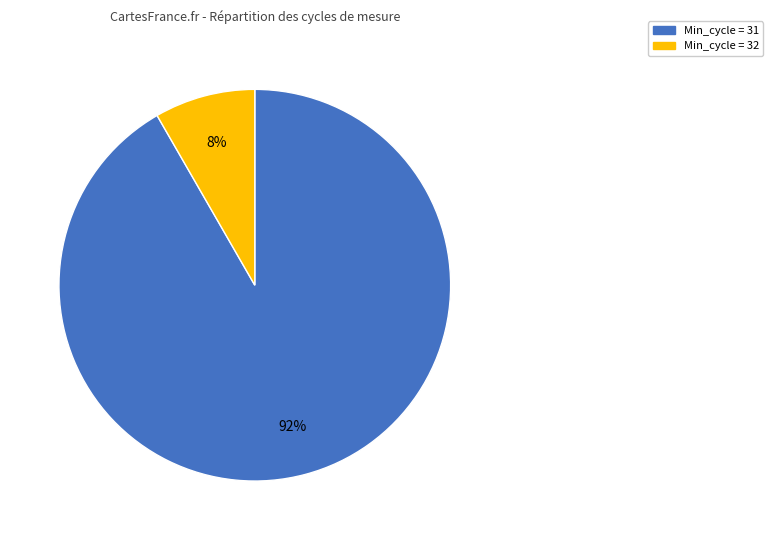

Which category accounts for the majority?

Min_cycle = 31